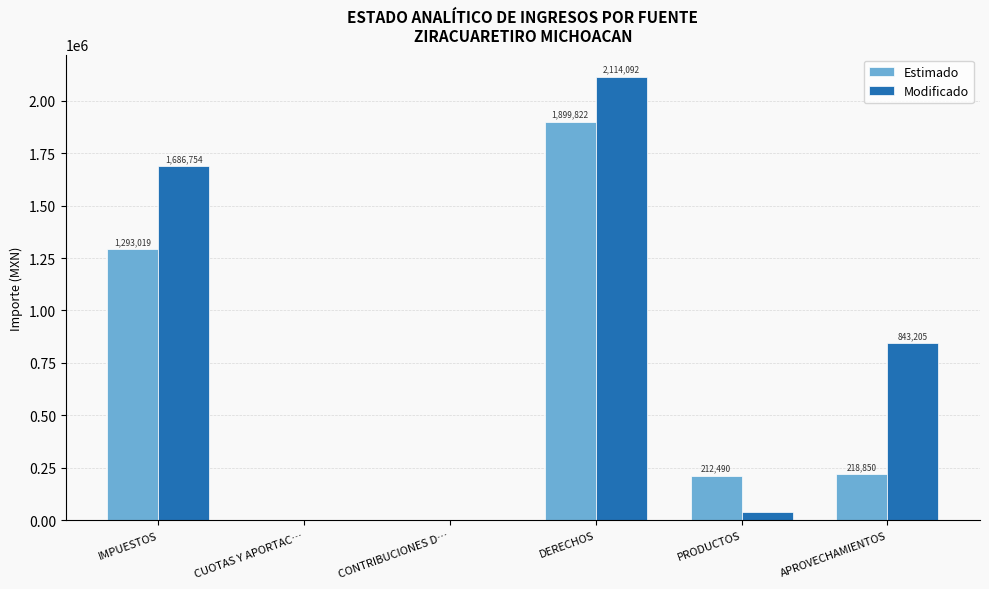

Which series has the largest total across all categories?

Modificado